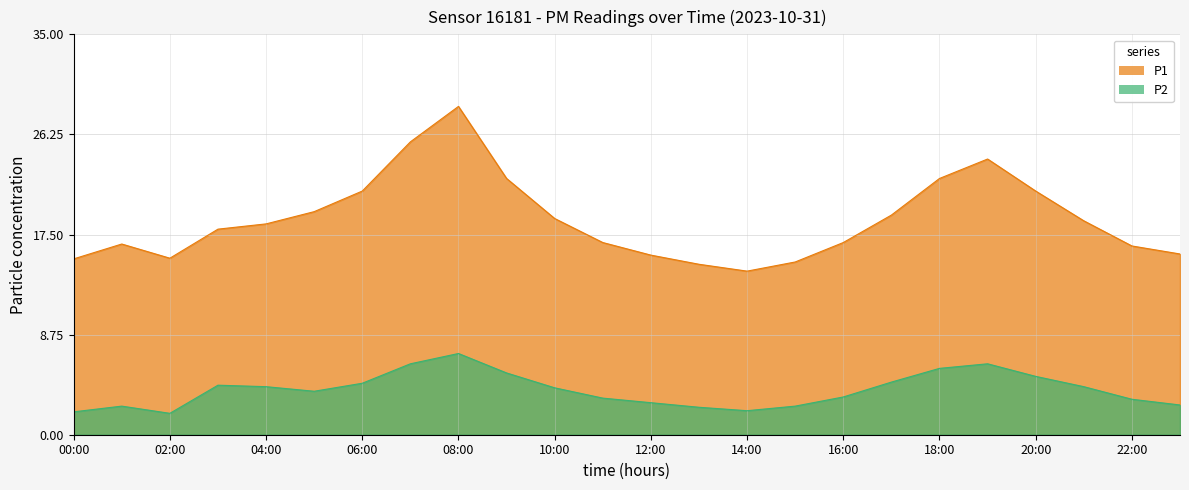

True or false: P2 has more than 0 points higher than both neighbors.

True